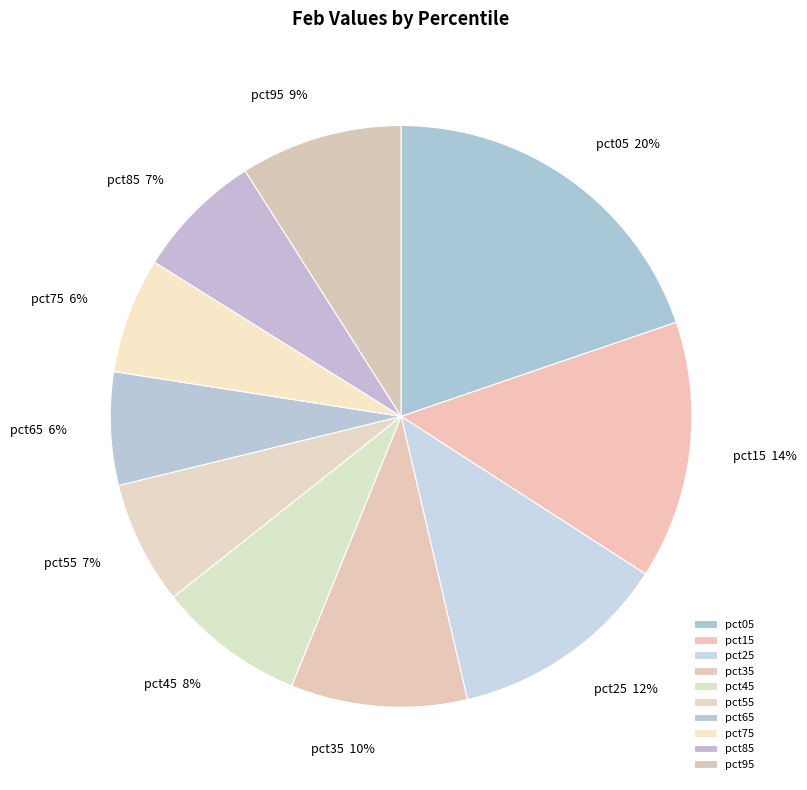

Which slice is the largest?

pct05